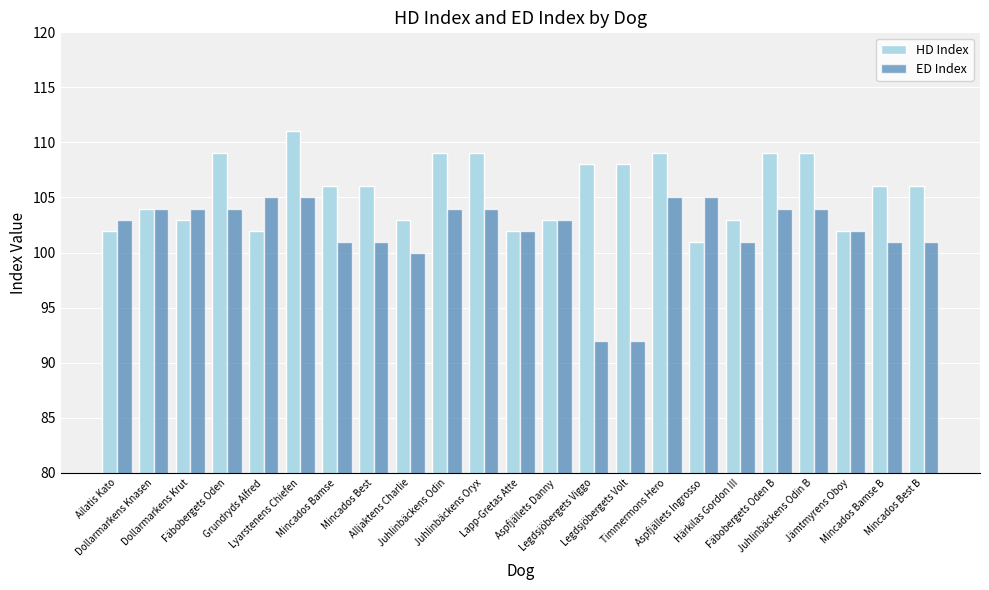

At which label does HD Index first exceed 106?

Fäbobergets Oden